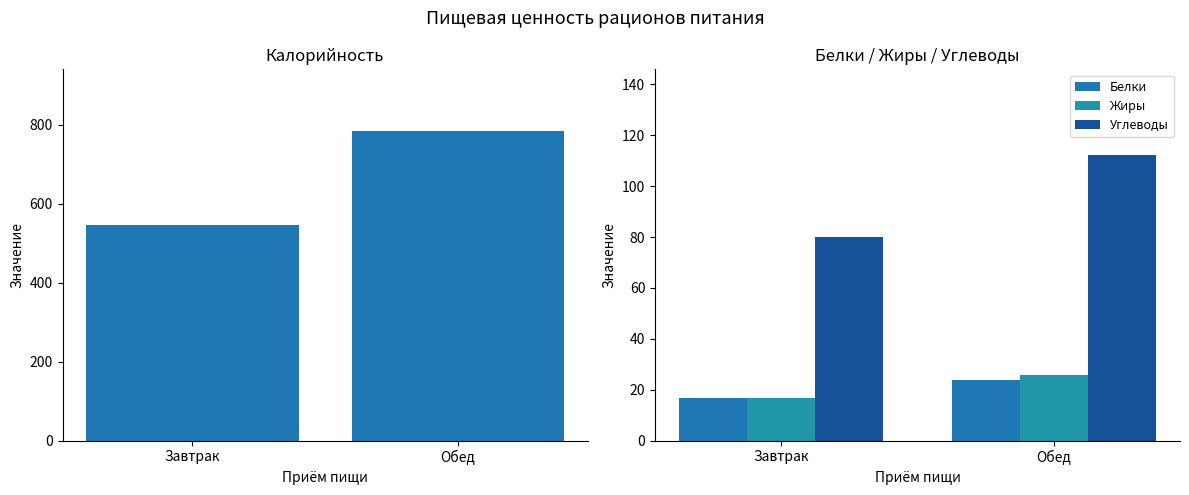

What are all the series names shown in the legend?

Калорийность, Белки, Жиры, Углеводы